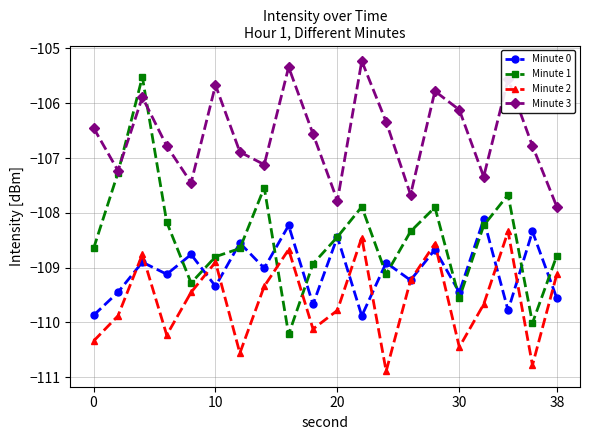

In Minute 0, how many points are higher than both neighbors (excluding endpoints)?

9